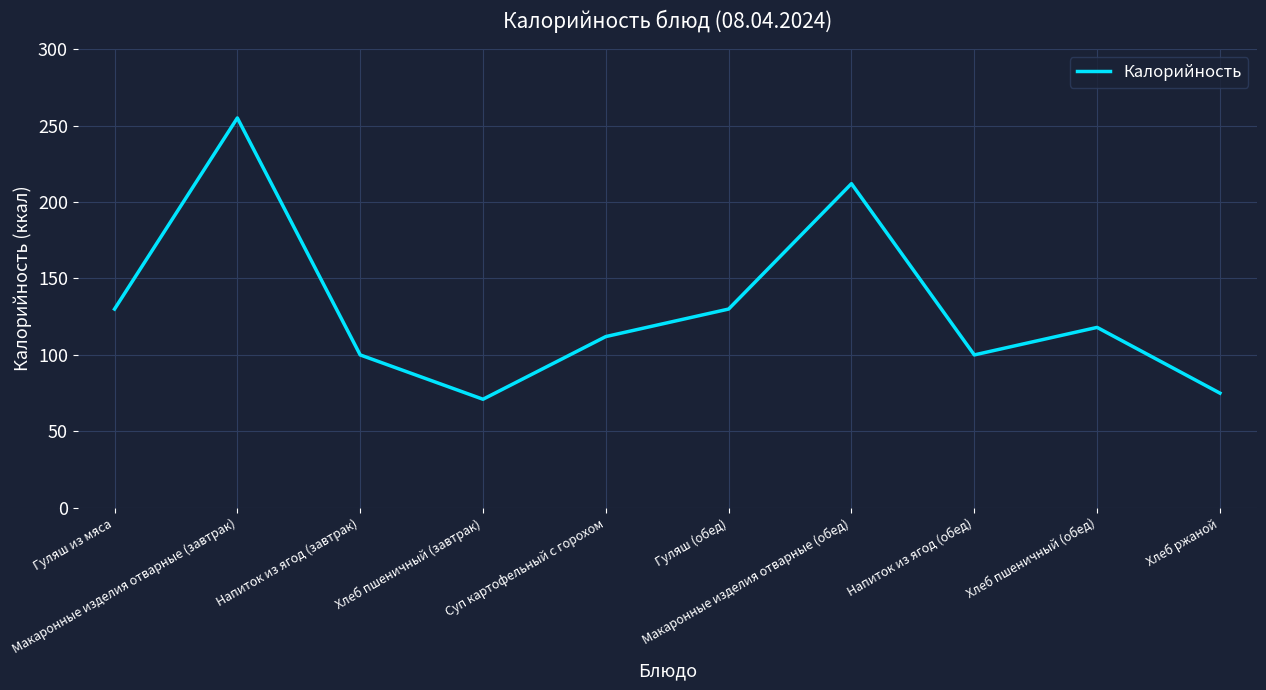

How many interior local valleys (lower than both neighbors) does the data have?

2